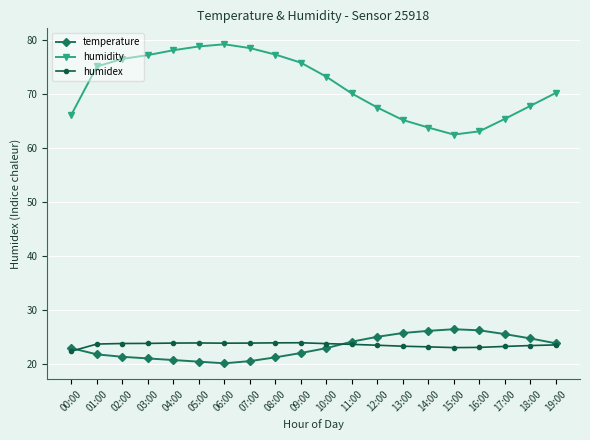

At which label does humidity first exceed 73?

01:00